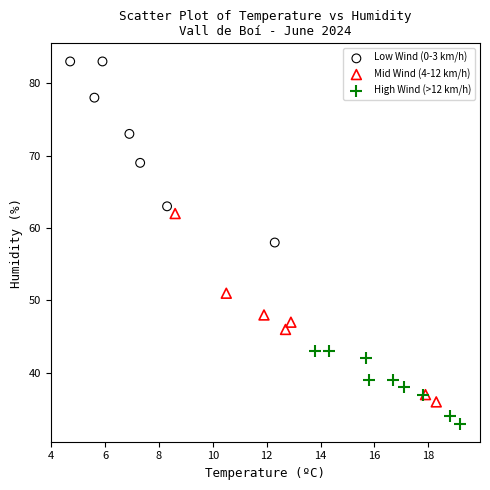

Which series contains the lowest Y value?

High Wind (>12 km/h)